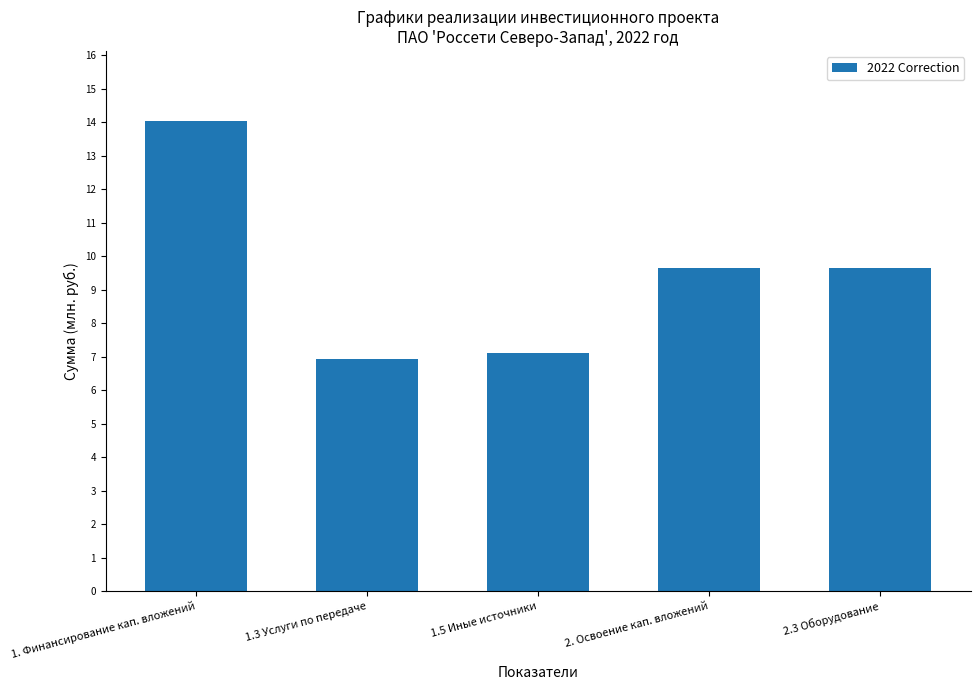

What is the change in value from 1. Финансирование кап. вложений to 1.5 Иные источники?

-6.9